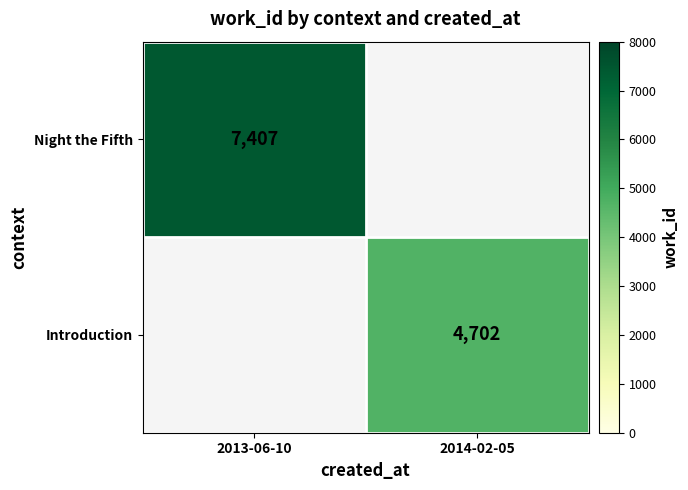

What is the minimum value shown in the chart?

4702.0